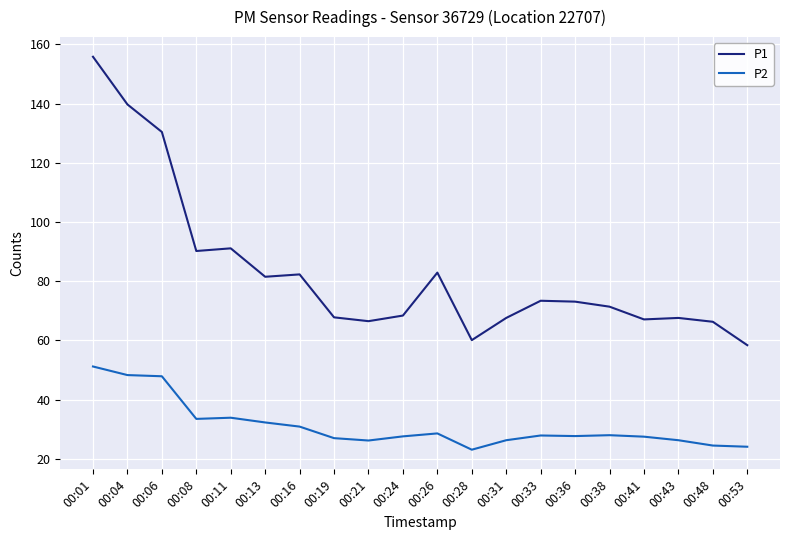

What is the difference between the P1 values at 00:01 and 00:08?

65.6